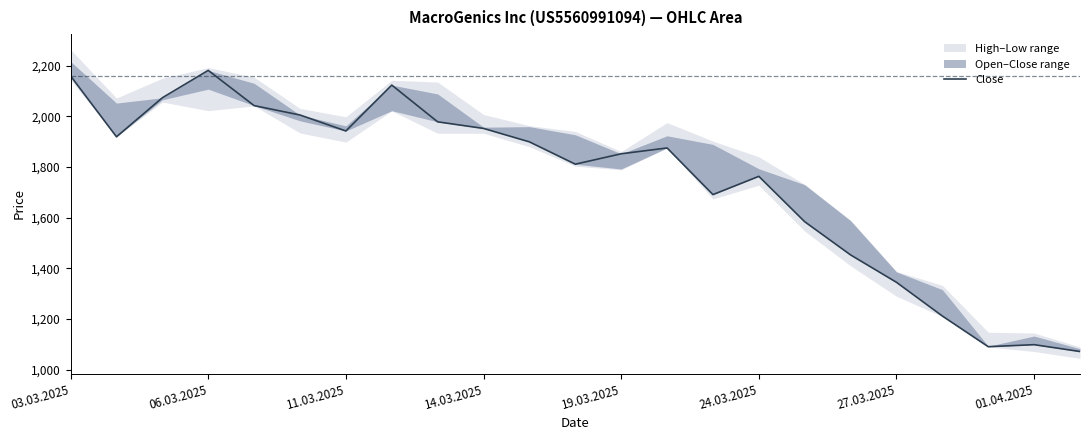

Between 10 and 14.03.2025, which is larger?

14.03.2025